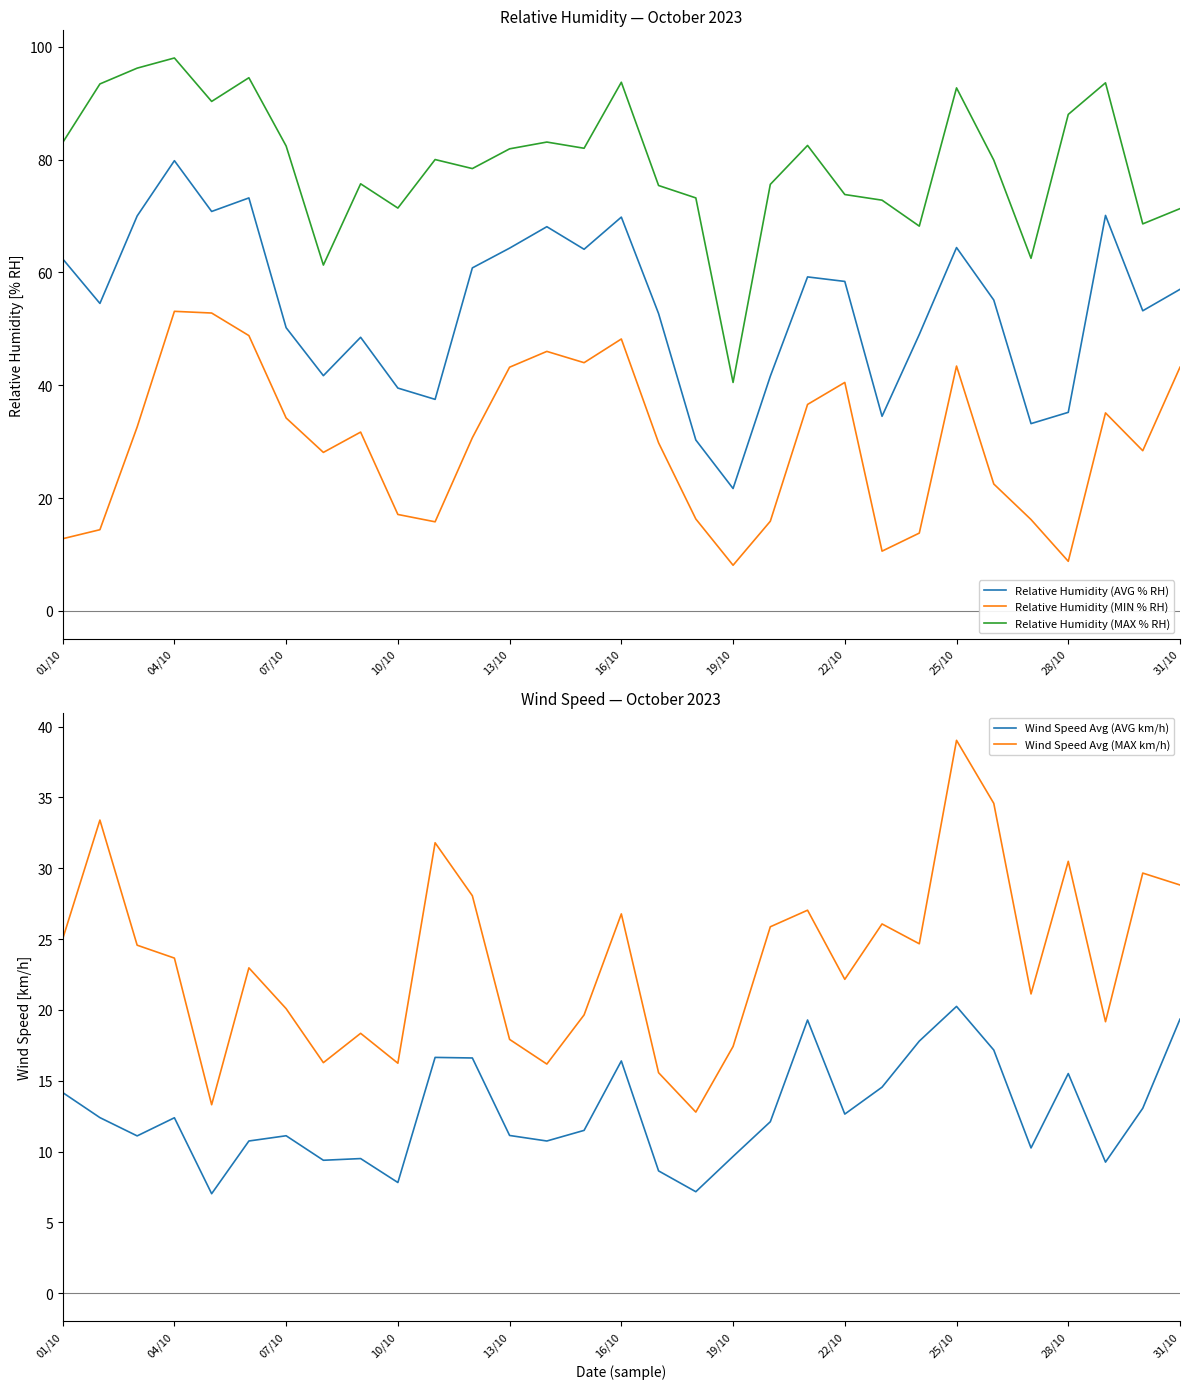

True or false: Wind Speed Avg (AVG km/h) has more than 0 interior local peaks.

True